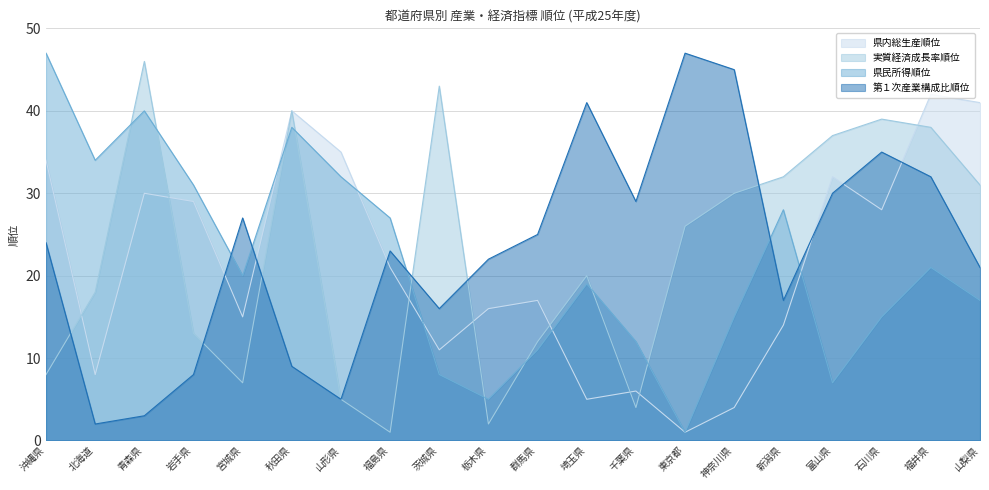

Rank the series by their maximum value, from lowest to highest.

県内総生産順位, 実質経済成長率順位, 県民所得順位, 第１次産業構成比順位